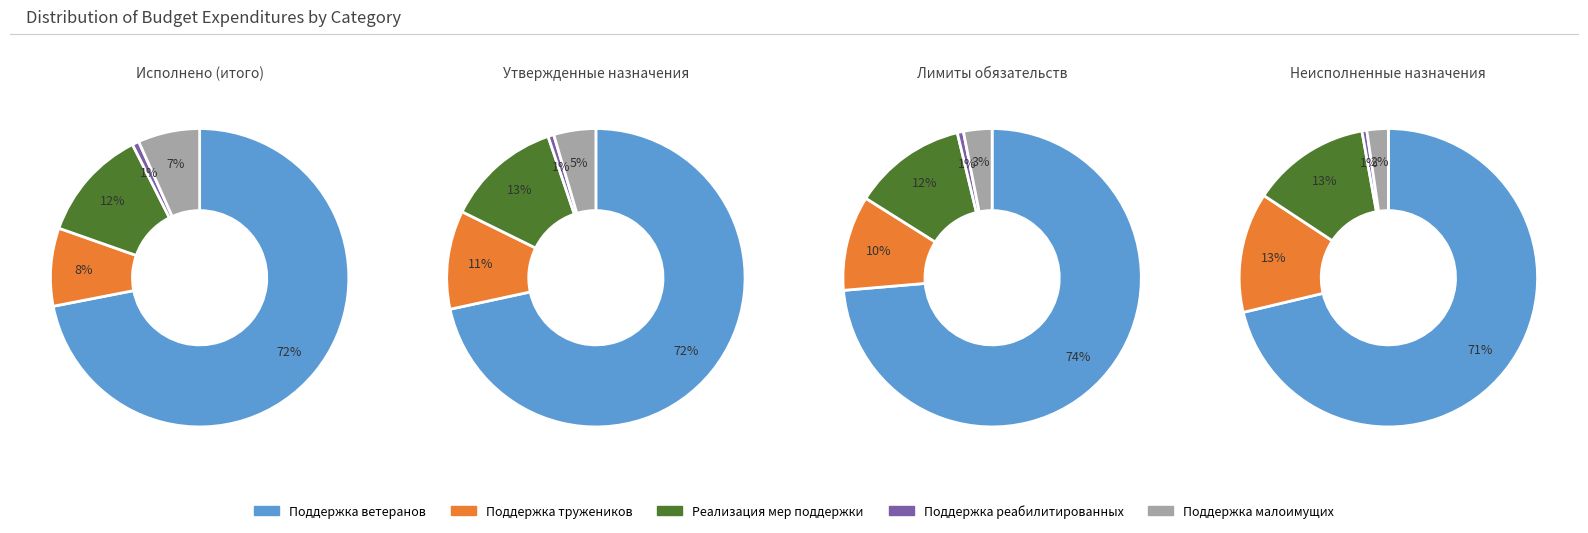

How many slices are in this pie chart?

5